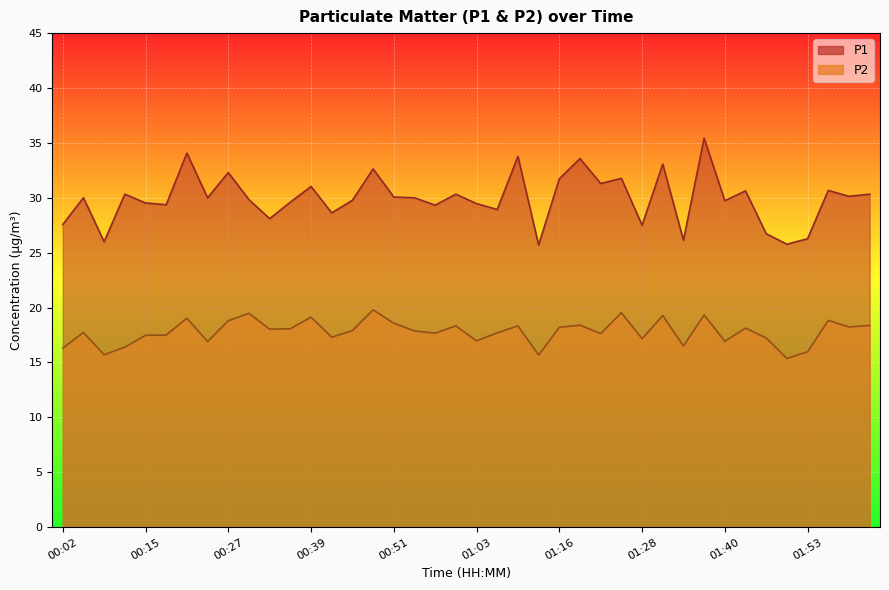

What are all the series names shown in the legend?

P1, P2